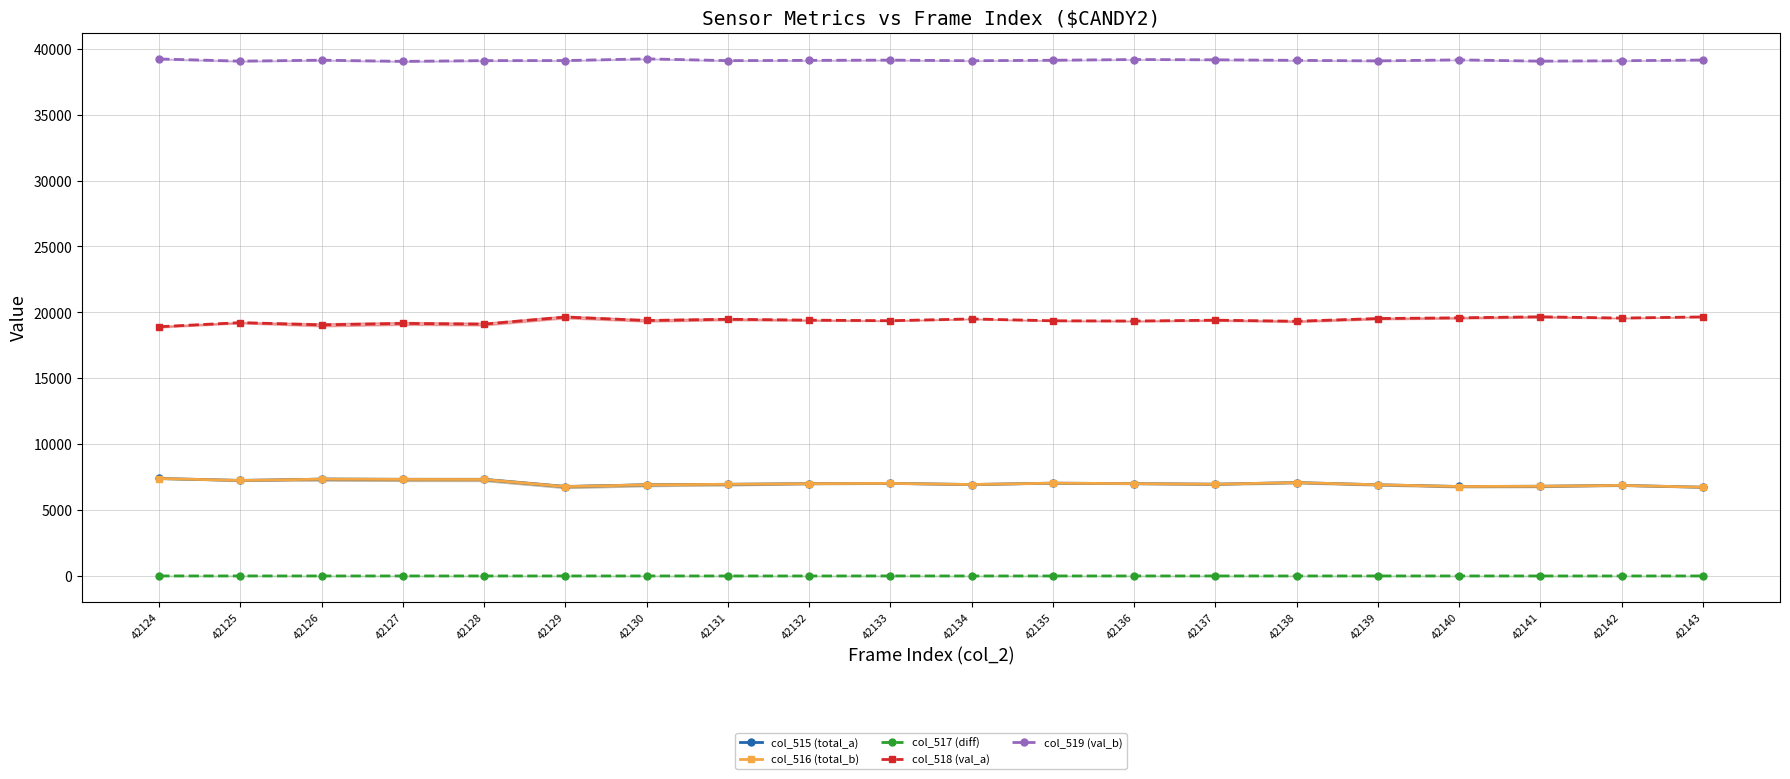

At which label is col_519 (val_b) closest to 39141?

42133